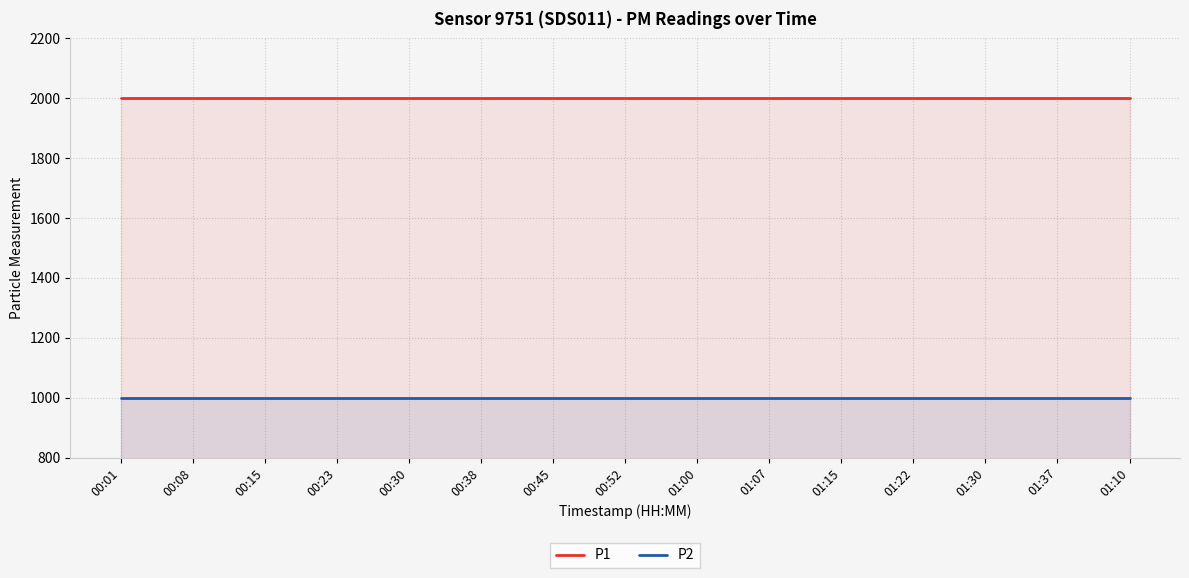

True or false: P1 and P2 cross at least once.

False